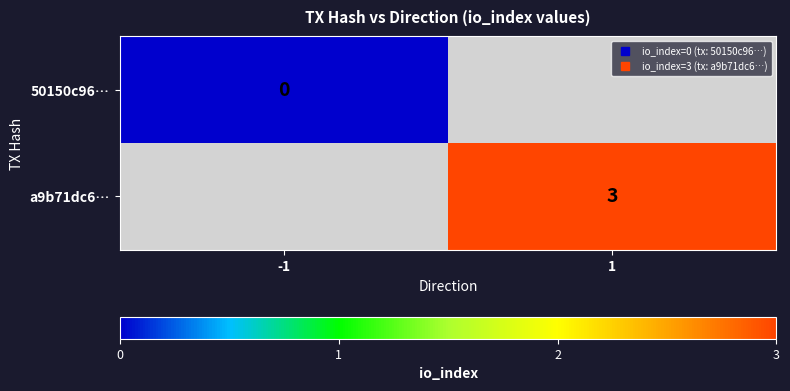

What is the maximum value shown in the chart?

3.0